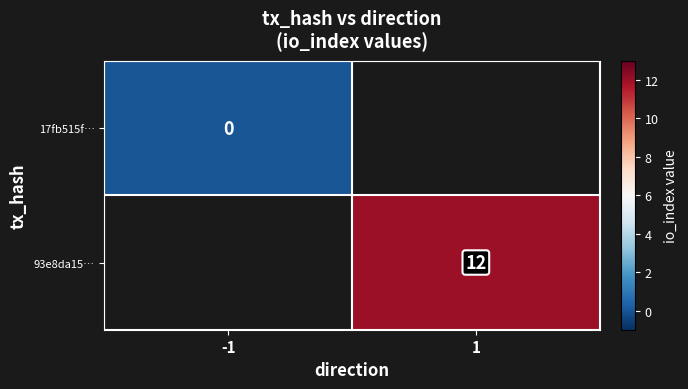

Which has a higher value, -1 or 1?

1